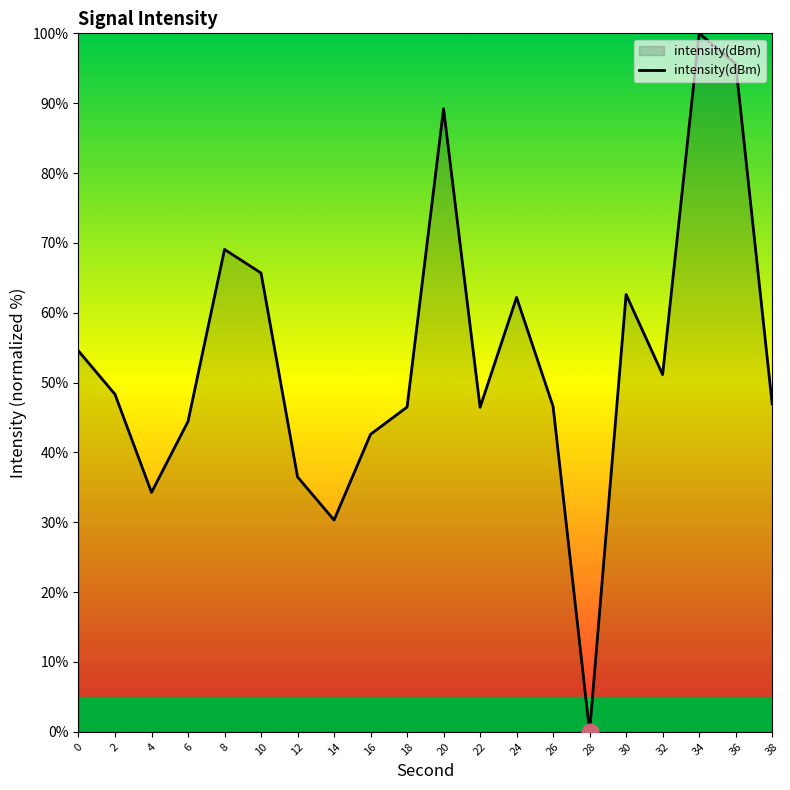

What is the difference between the values at 14 and 0?

24.2